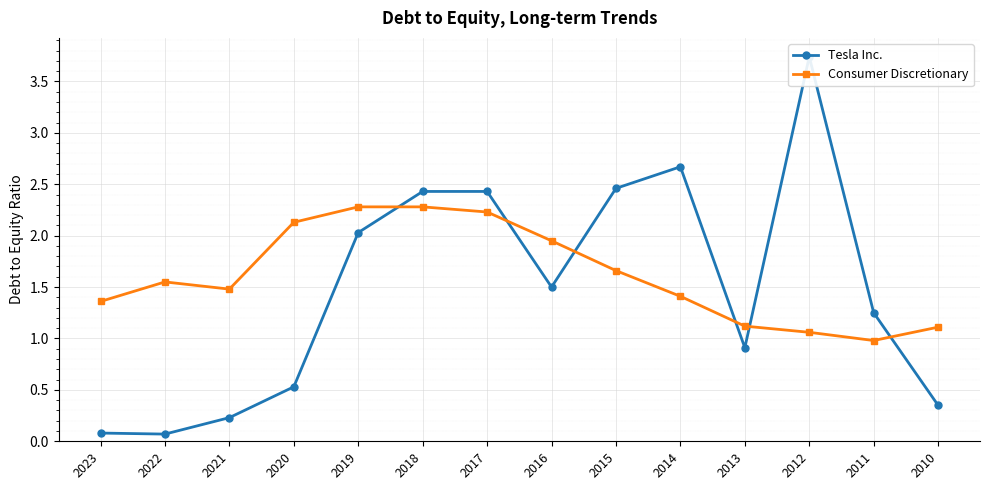

Where does the Consumer Discretionary series first go above 1?

2023